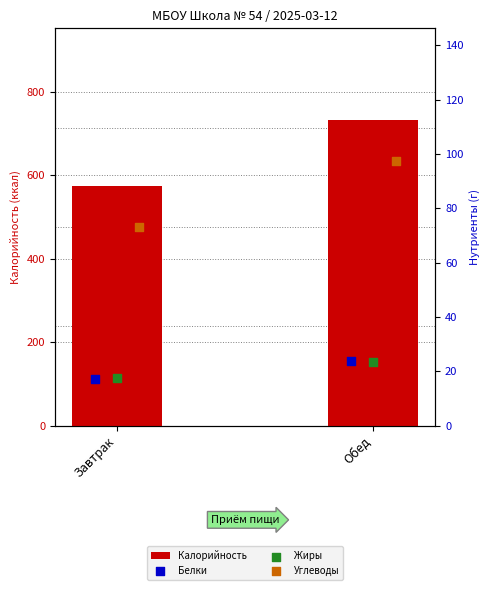

Which series has the largest total across all categories?

Калорийность